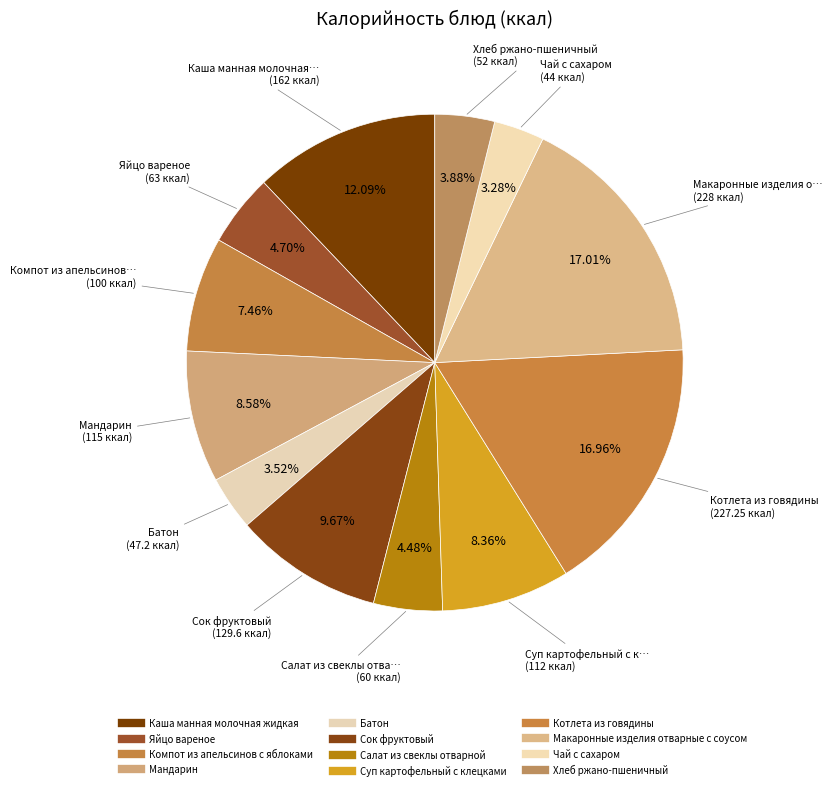

To the nearest percent, what percentage of the pie is Макаронные изделия отварные с соусом?

17%